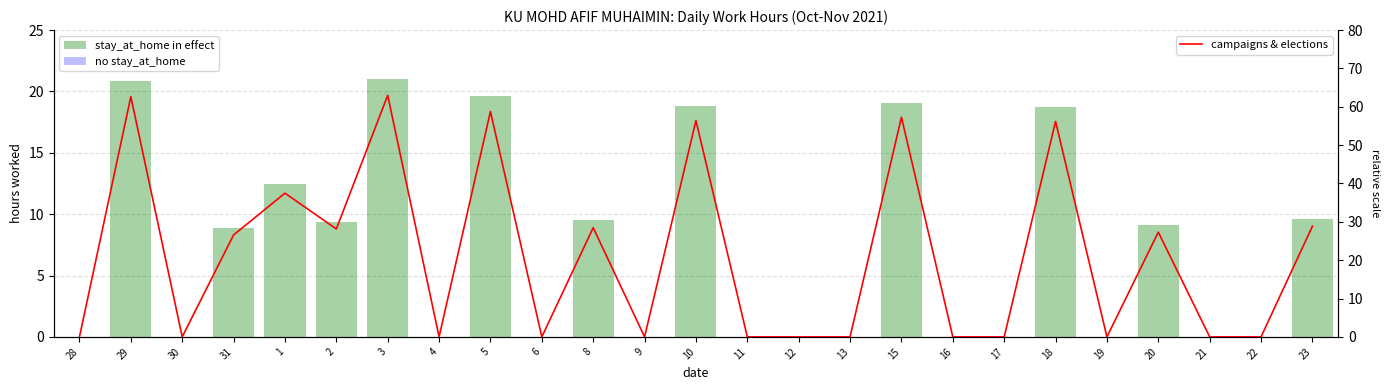

Is the value of stay_at_home in effect at 20 greater than the value of no stay_at_home at 11?

Yes